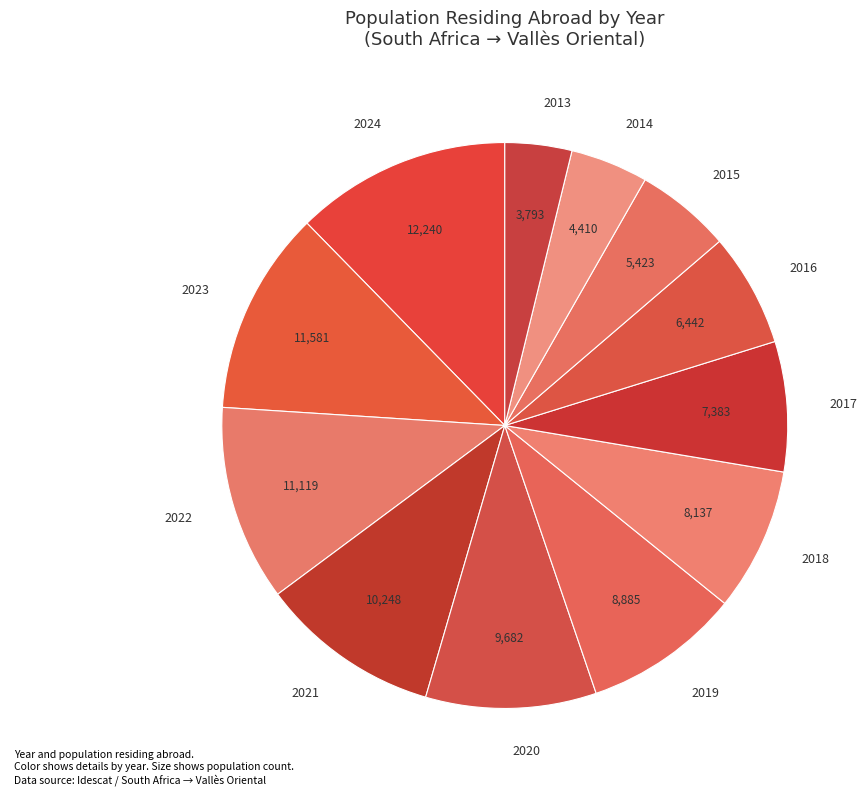

Is it true that 2018 is 8% of the pie?

True